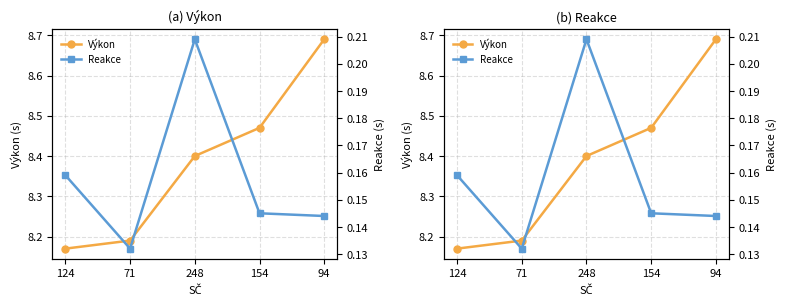

What is the total value across all series at 248?

8.6